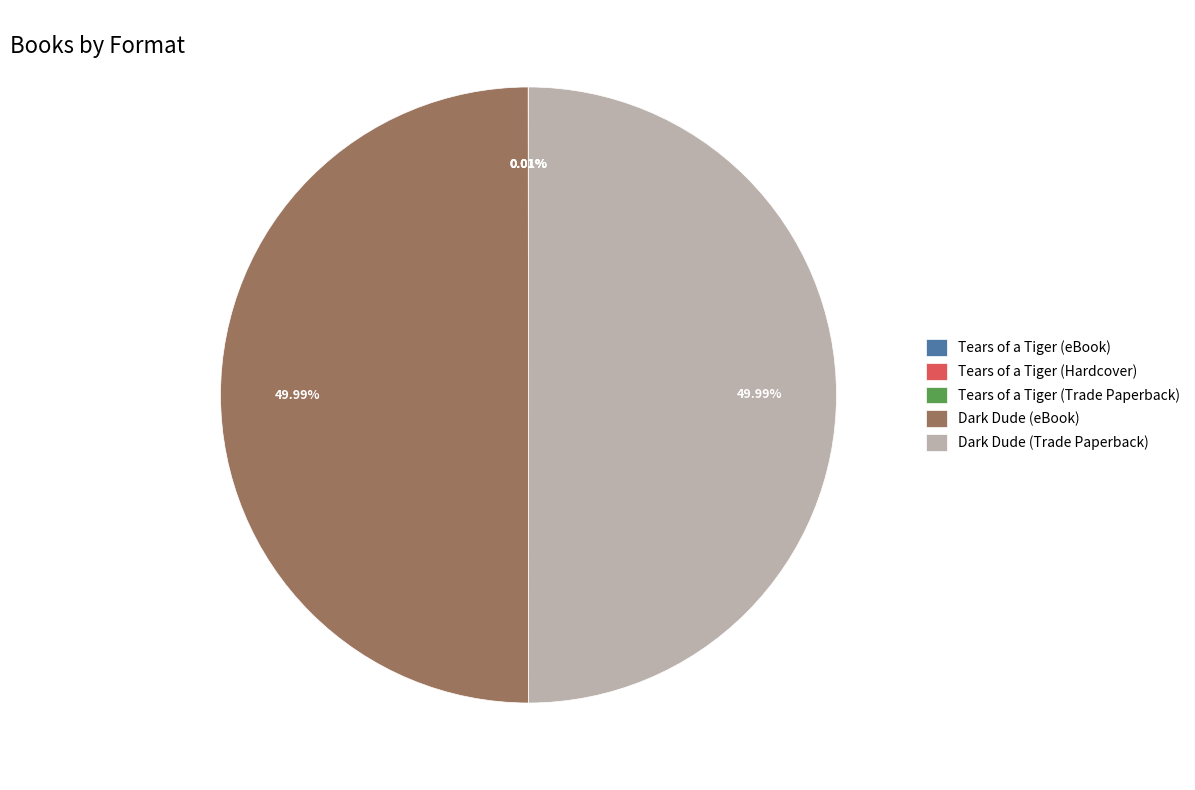

To the nearest percent, what is the difference between the Dark Dude (Trade Paperback) and Tears of a Tiger (Trade Paperback) slice percentages?

50%